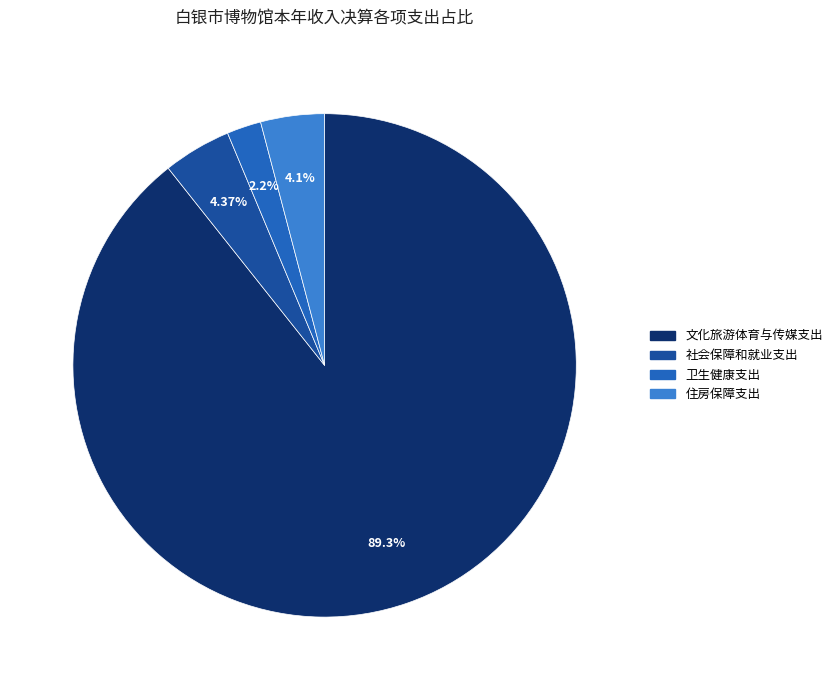

To the nearest percent, what percentage of the pie is 社会保障和就业支出?

4%